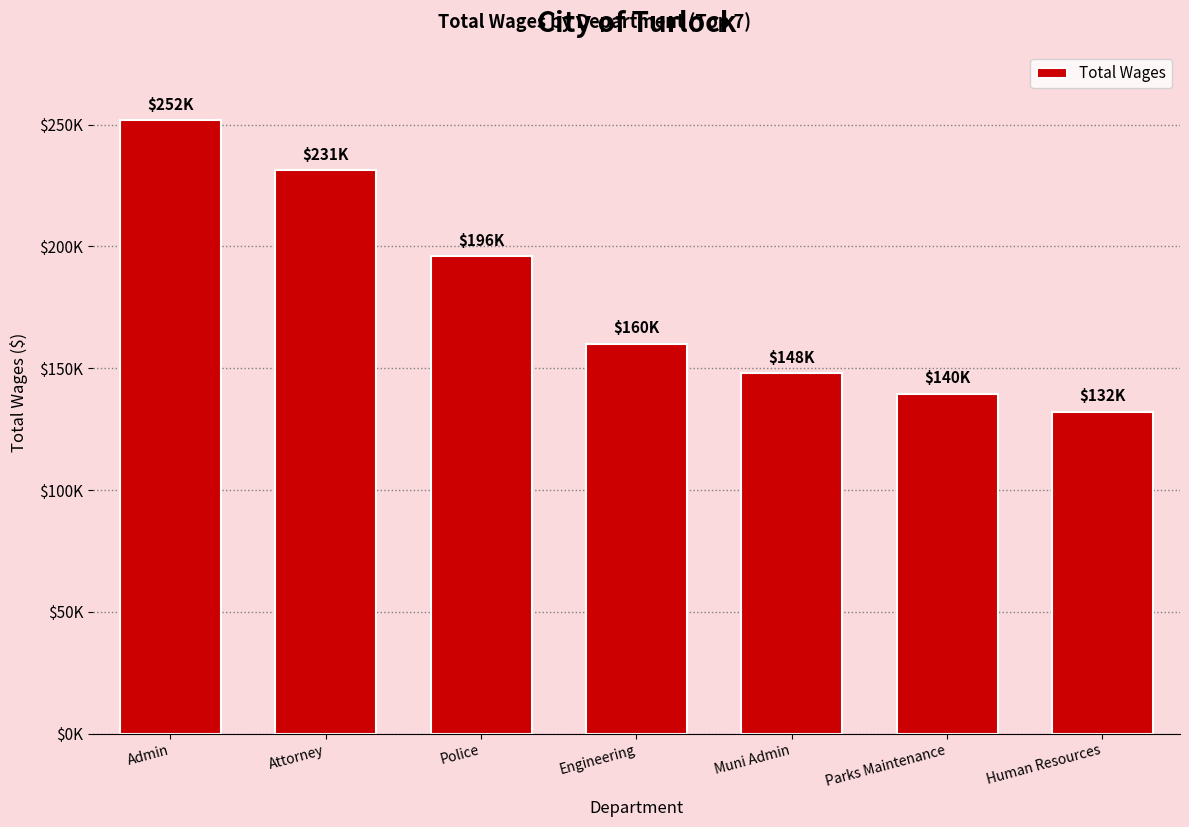

True or false: the data shows 217567 at Engineering.

False